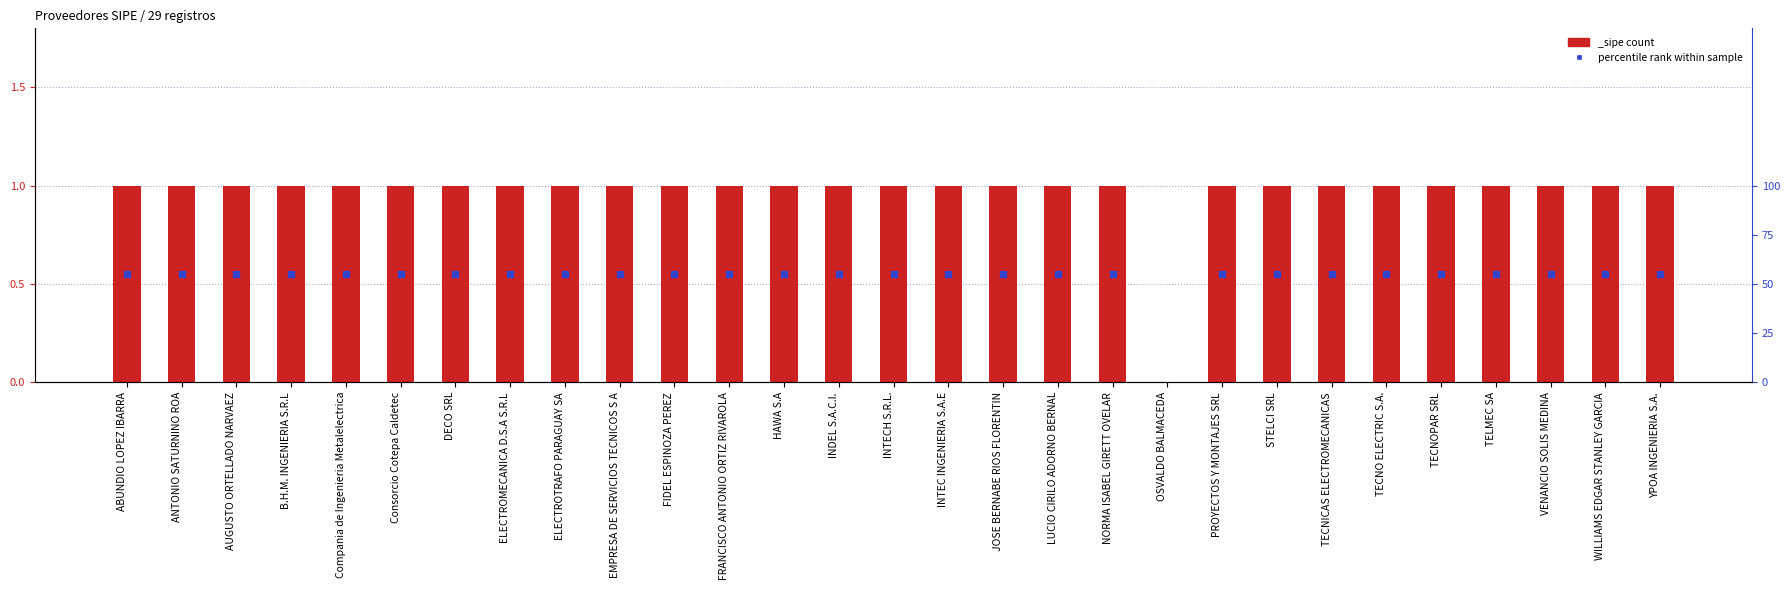

Read the value at WILLIAMS EDGAR STANLEY GARCIA.

1